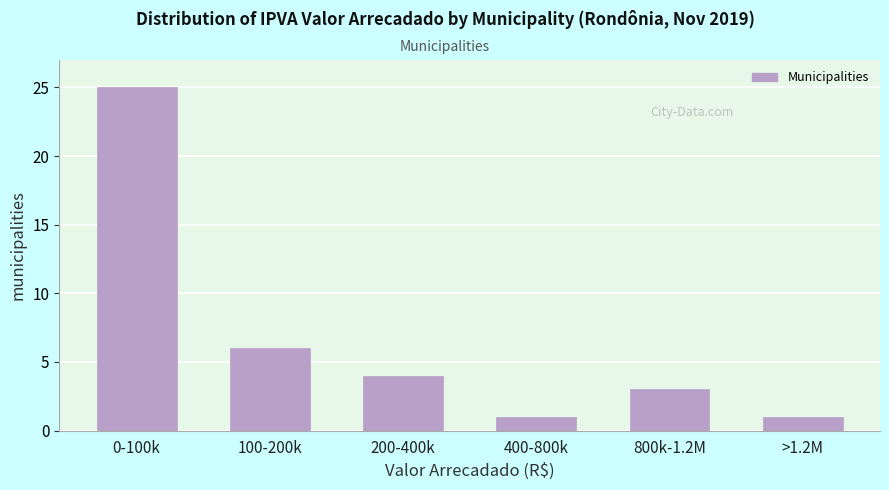

Reading left to right, extract all data points from this chart.

25	6	4	1	3	1